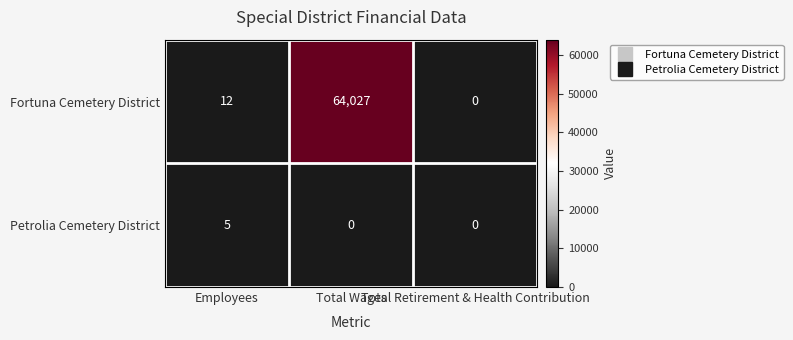

What is the highest value of the Petrolia Cemetery District series?

5